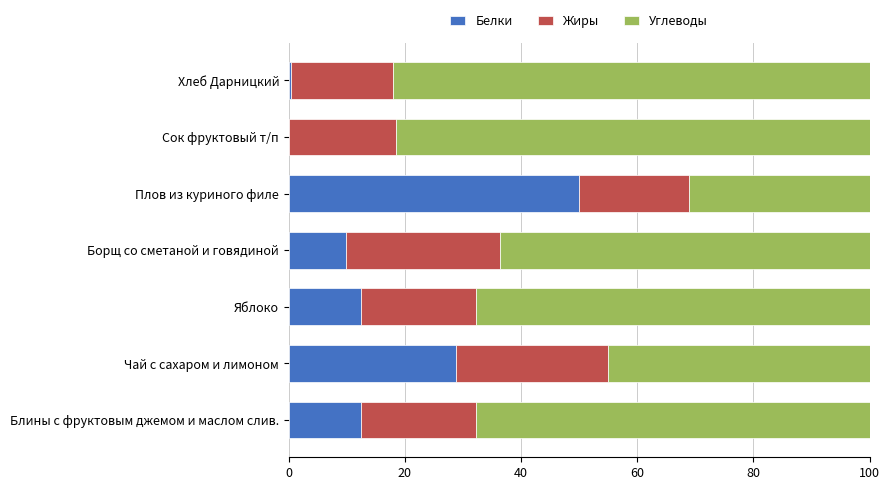

What is the total value across all series at Сок фруктовый т/п?

100.0